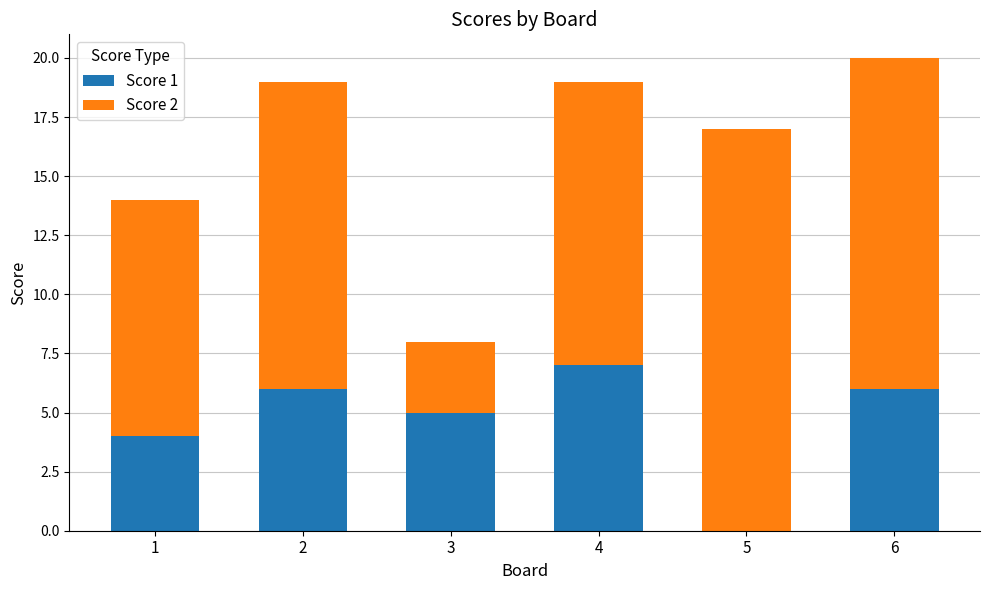

What is the sum of all Score 1 values?

28